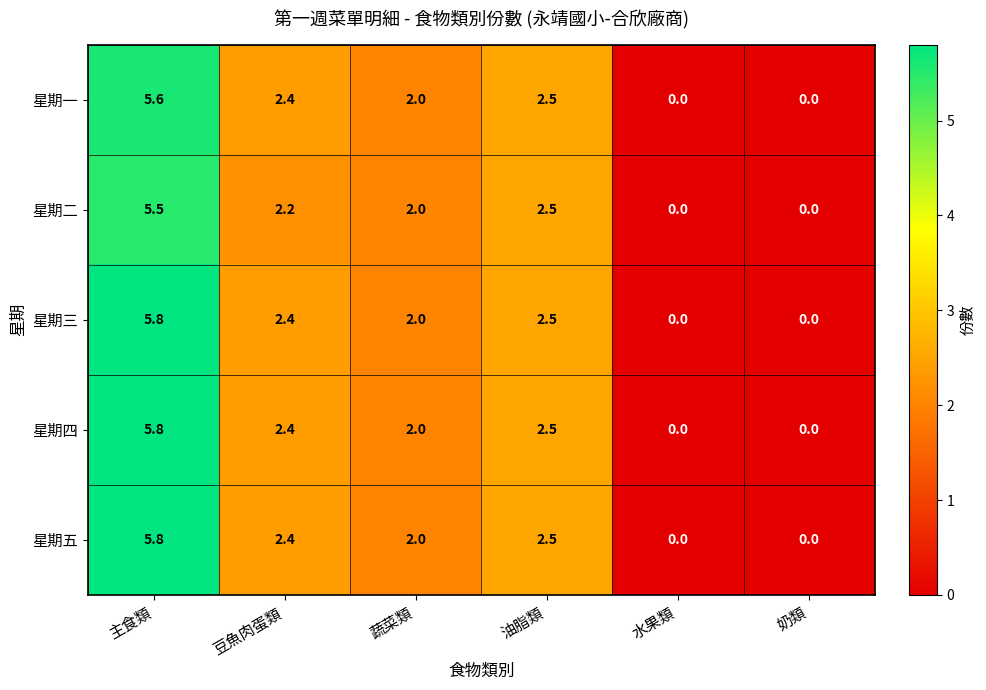

What is the difference between the highest and lowest values at 主食類?

0.3